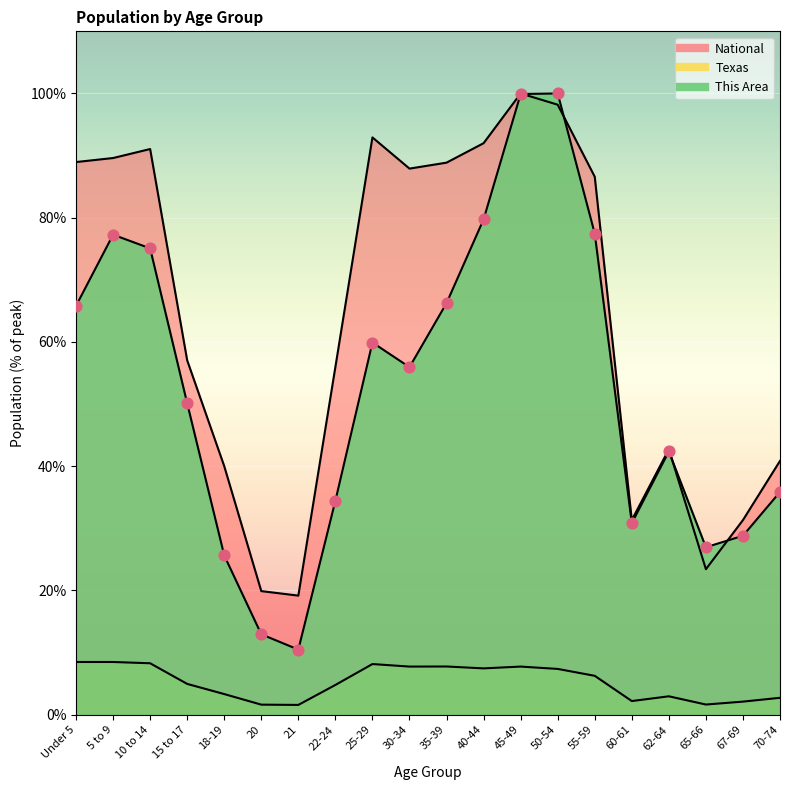

What are all the series names shown in the legend?

This Area, Texas, National